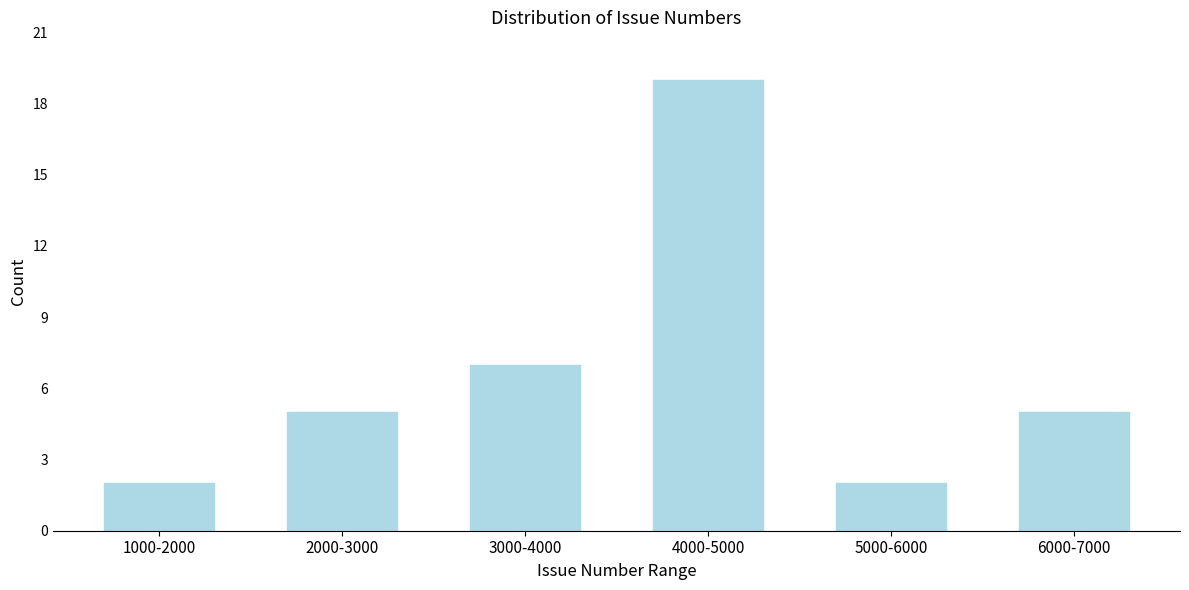

Reading left to right, list all the values displayed in this chart.

2	5	7	19	2	5